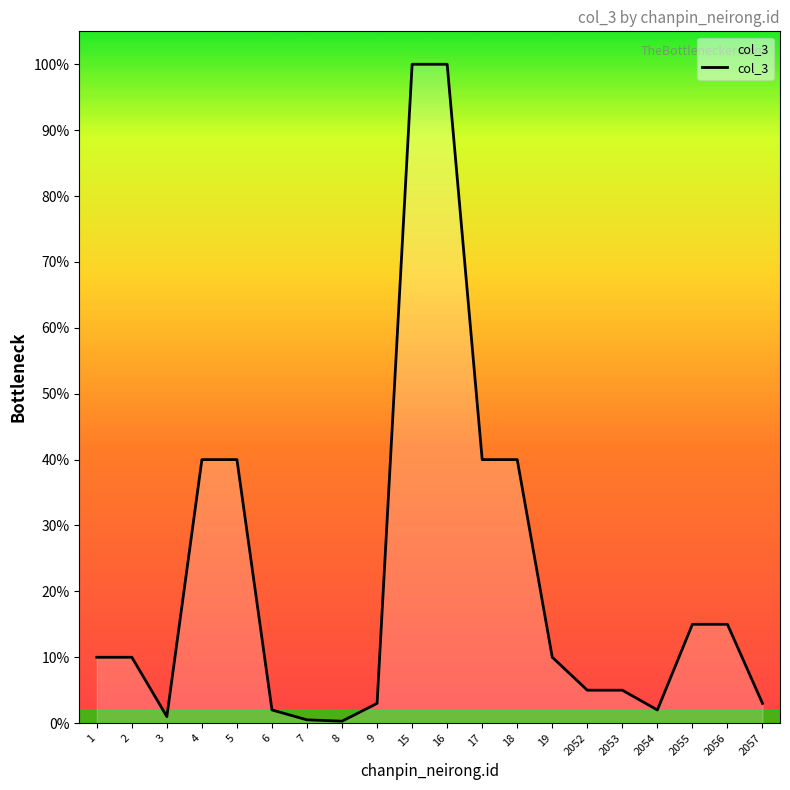

At which label is the value closest to 501500?

4